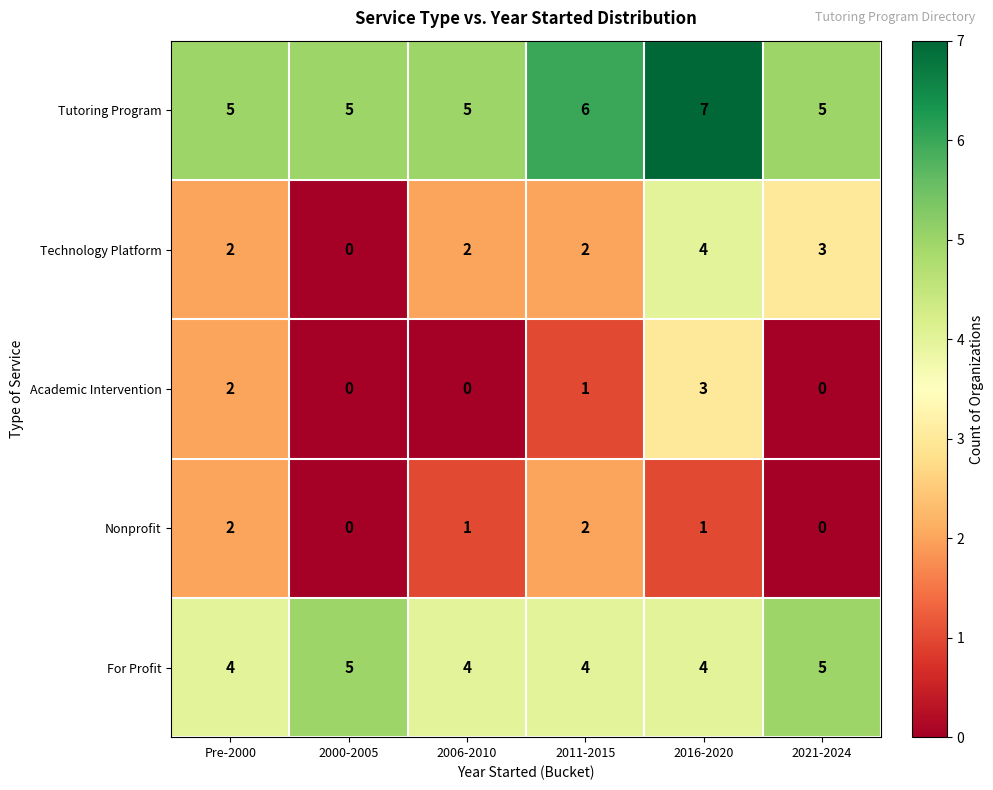

At which category is the sum across all series the highest?

2016-2020